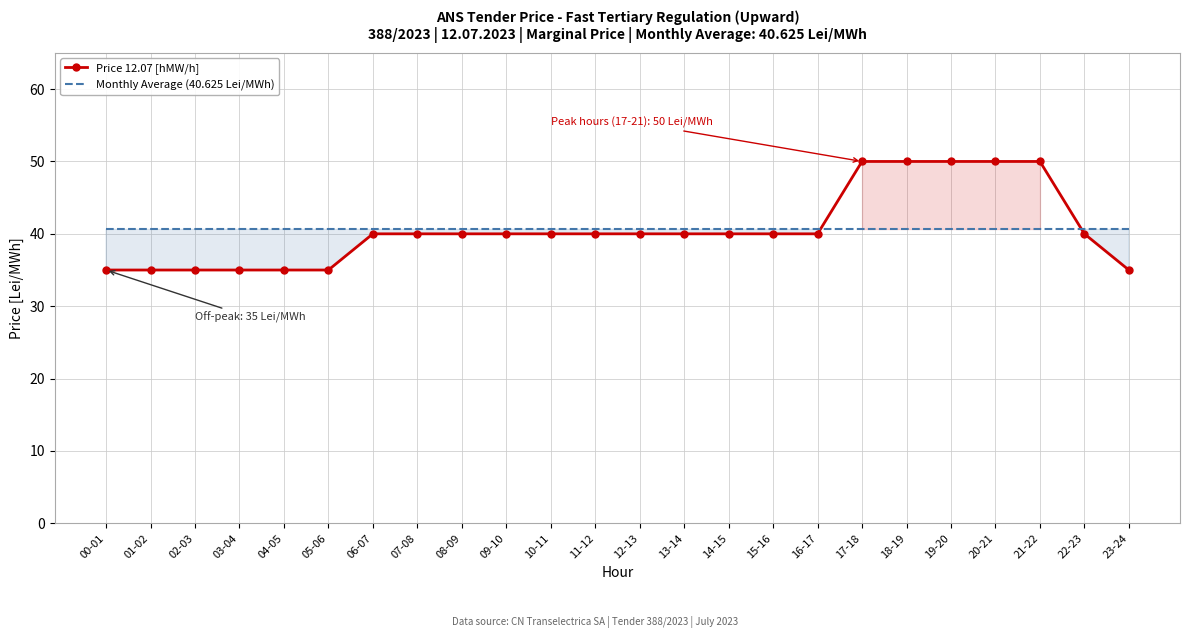

How many data points does each series have?

24